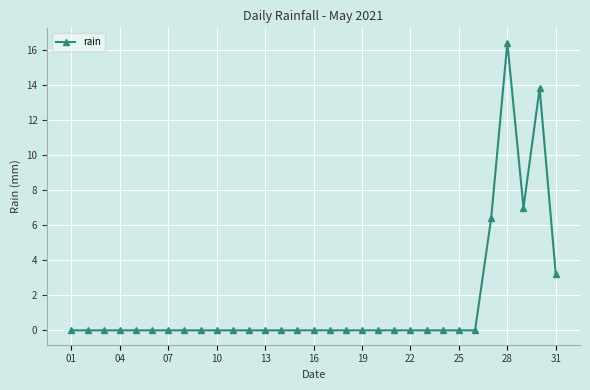

What is the difference between the maximum and second lowest values?

16.4